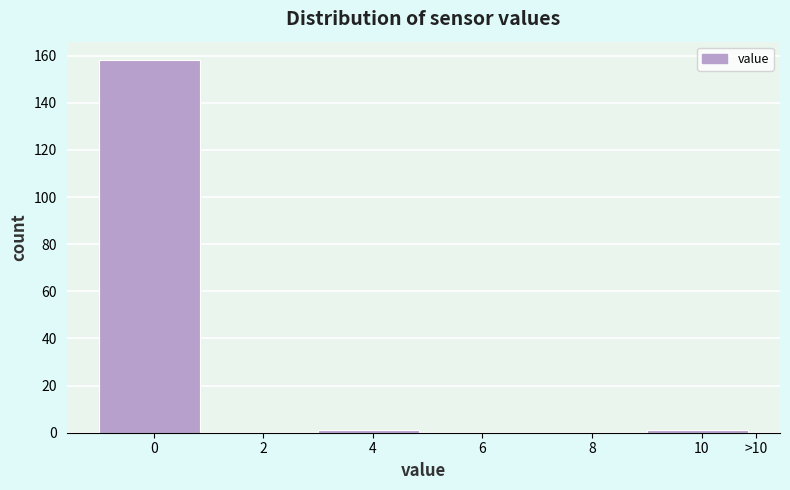

Reading left to right, extract all data points from this chart.

0=158	2=0	4=1	6=0	8=0	10=1